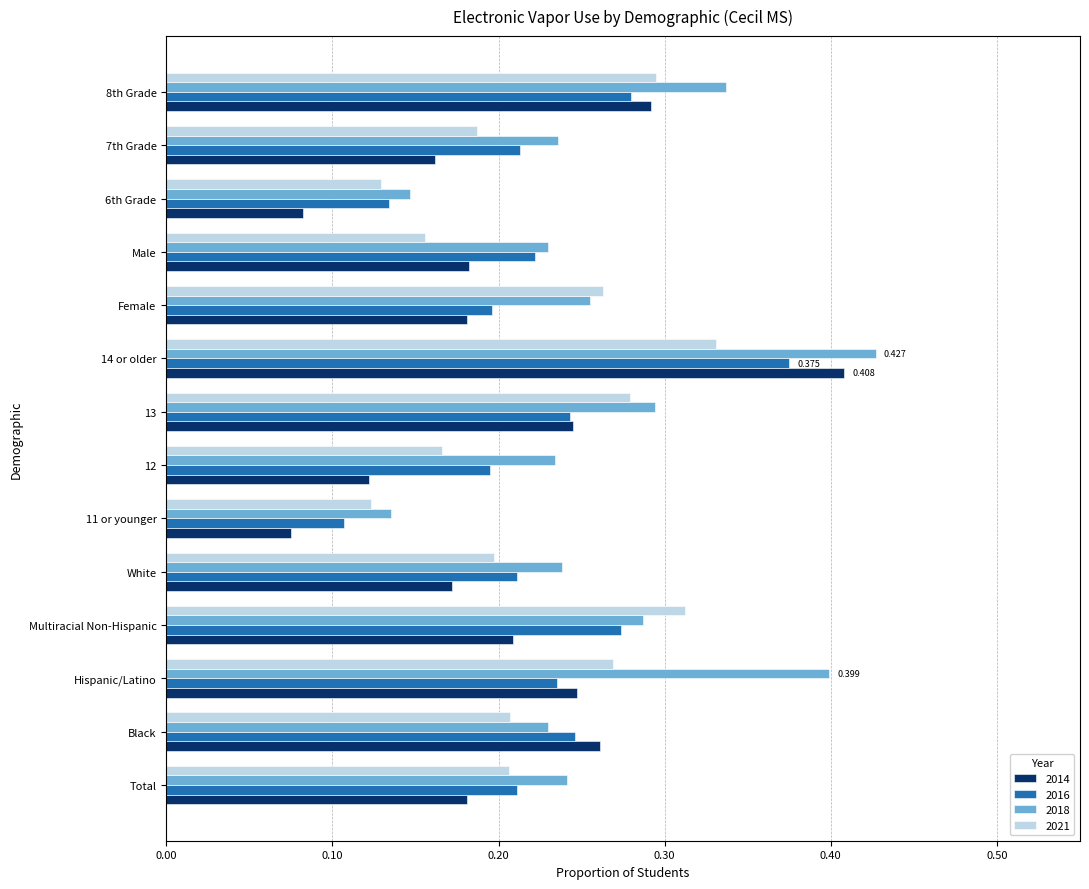

The value of 2014 at Female is 0.2. True or false?

True